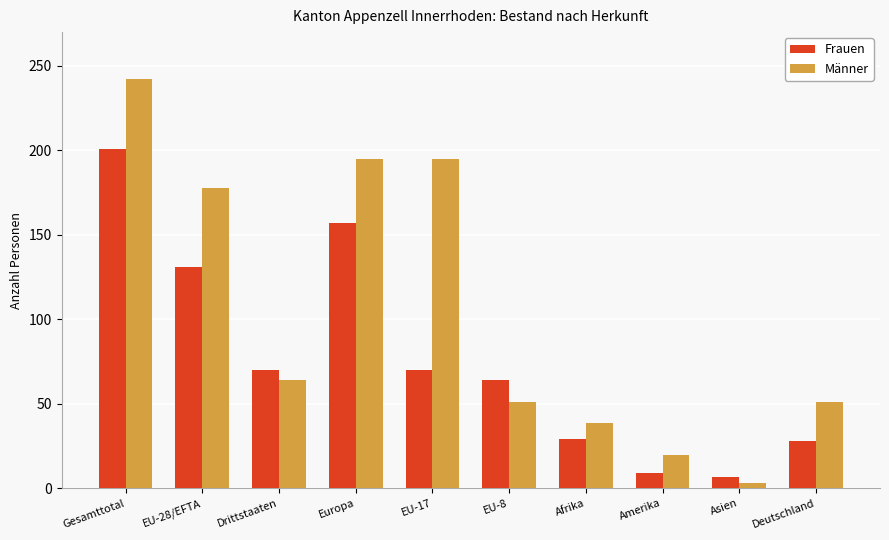

At which category is the sum across all series the highest?

Gesamttotal